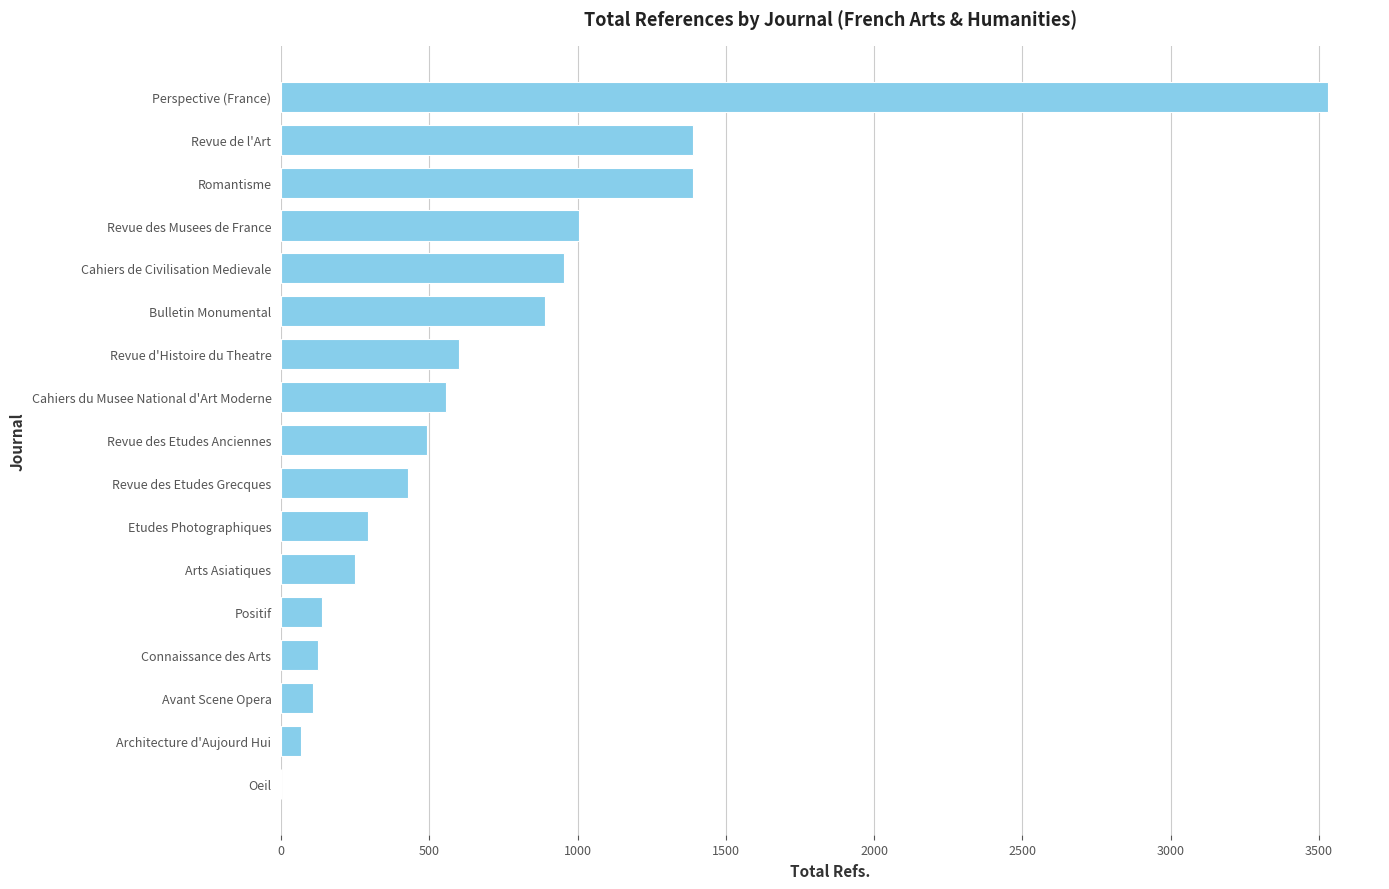

Where is the data nearest to the value 1765?

Revue de l'Art